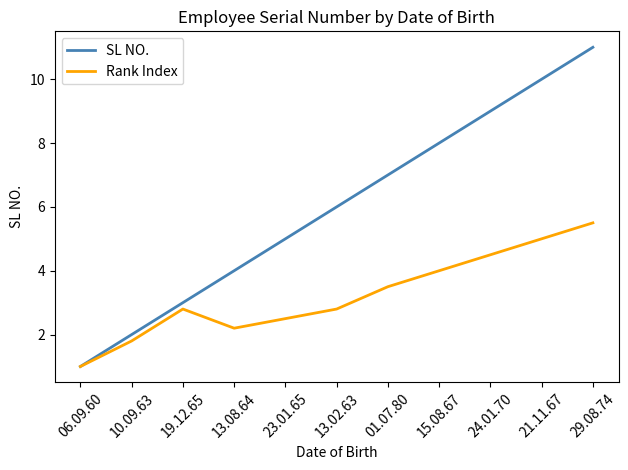

How many series are shown in this chart?

2